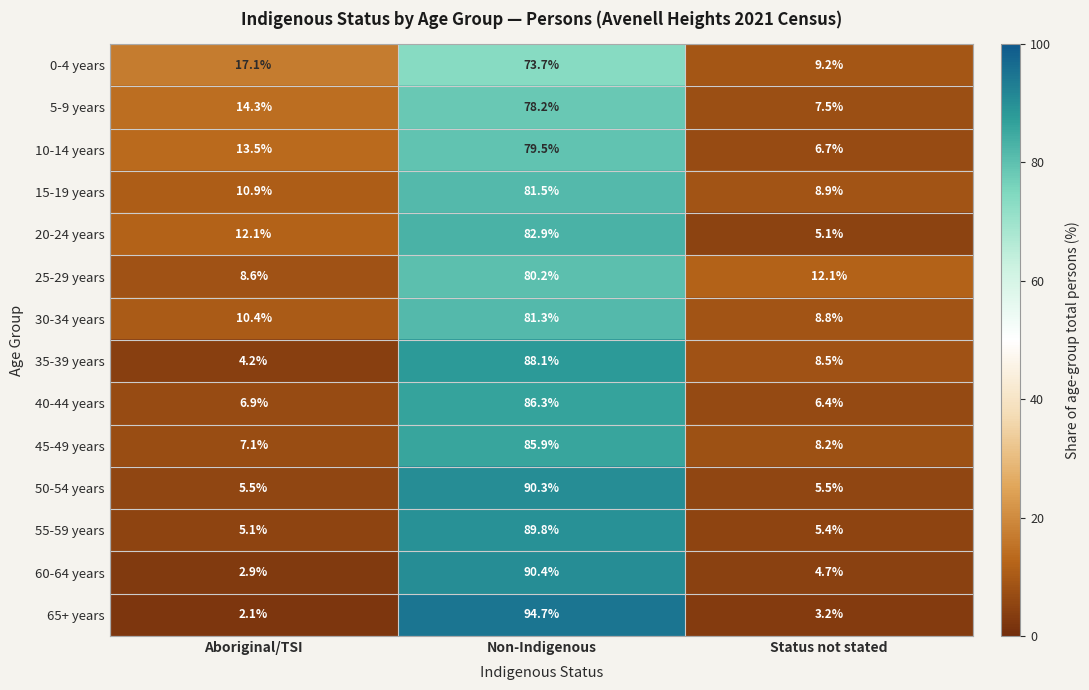

What is the difference between the second highest and minimum values in the 45-49 years series?

1.1